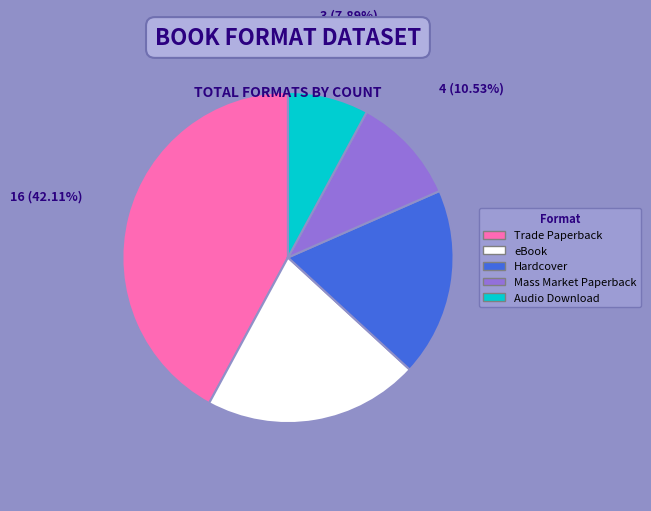

Which has a higher value, Mass Market Paperback or Hardcover?

Hardcover